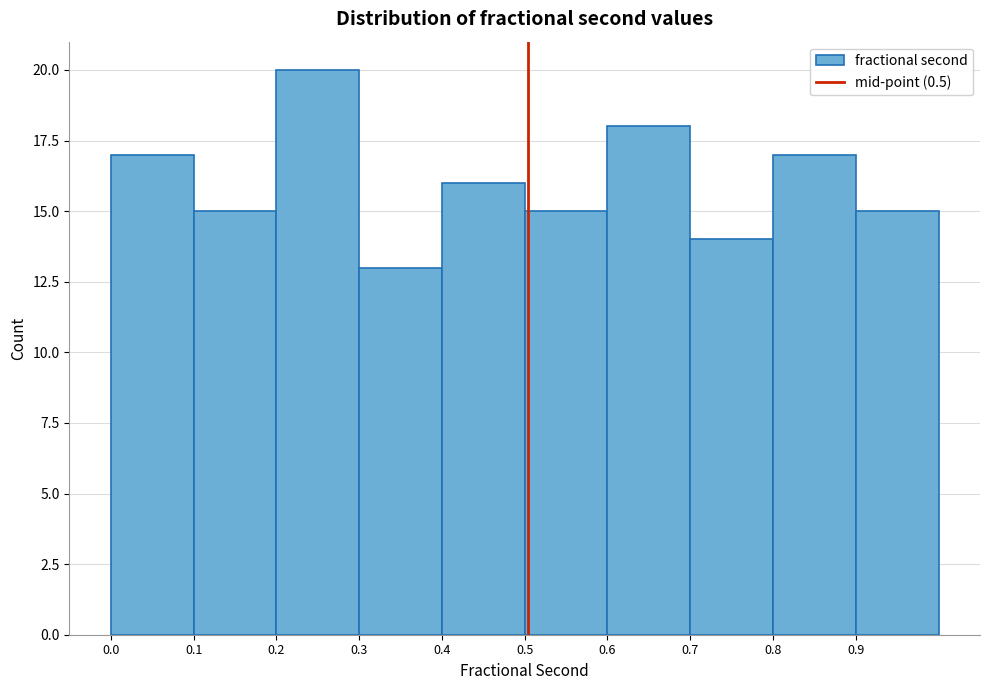

Reading left to right, transcribe this chart: for each bar, give the range it covers on the x-axis and its height. Neither the bar edges nor the heights are printed on the chart, so give them approximately, as read against the axes.

0.00 to 0.10: 17
0.10 to 0.20: 15
0.20 to 0.30: 20
0.30 to 0.40: 13
0.40 to 0.50: 16
0.50 to 0.60: 15
0.60 to 0.69: 18
0.69 to 0.79: 14
0.79 to 0.89: 17
0.89 to 0.99: 15